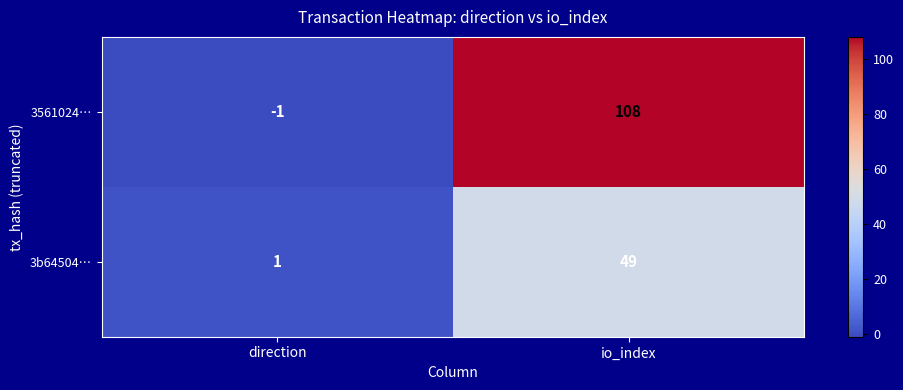

At which category is the sum across all series the highest?

io_index